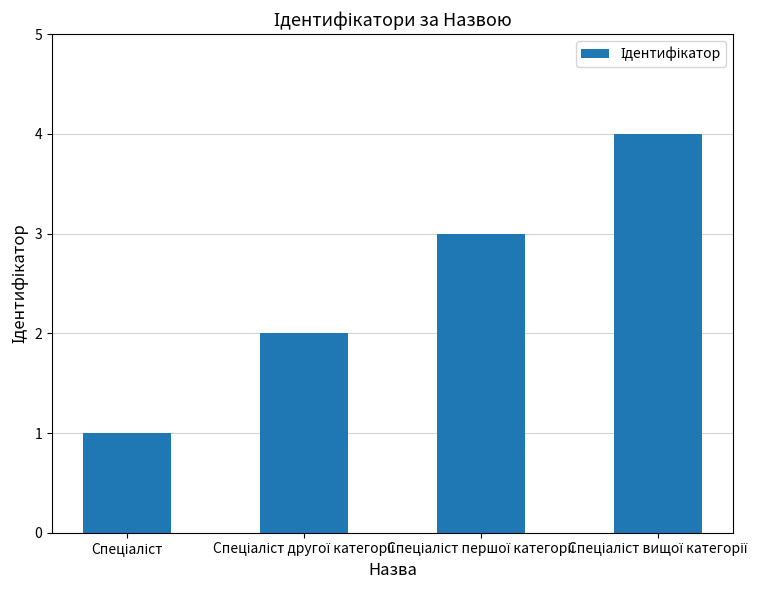

What is the difference between the second highest and minimum values?

2